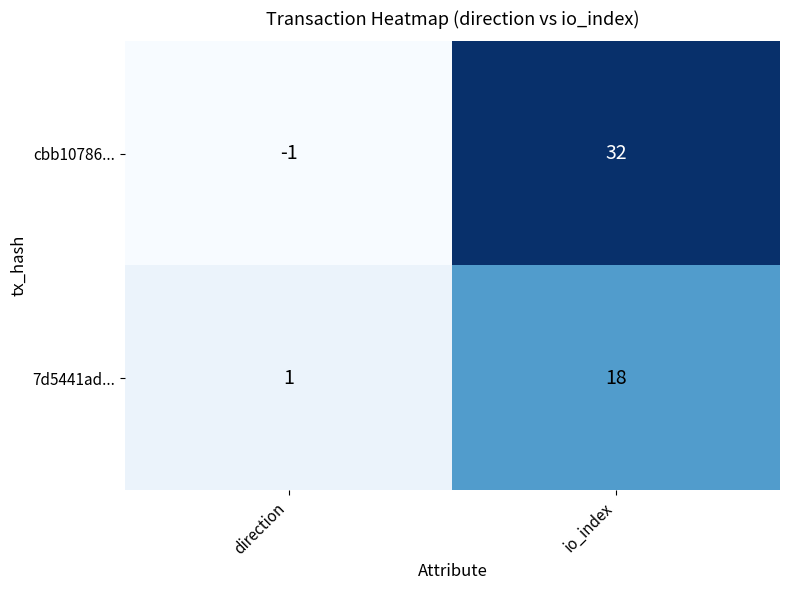

Rank the series by their maximum value, from lowest to highest.

7d5441ad..., cbb10786...